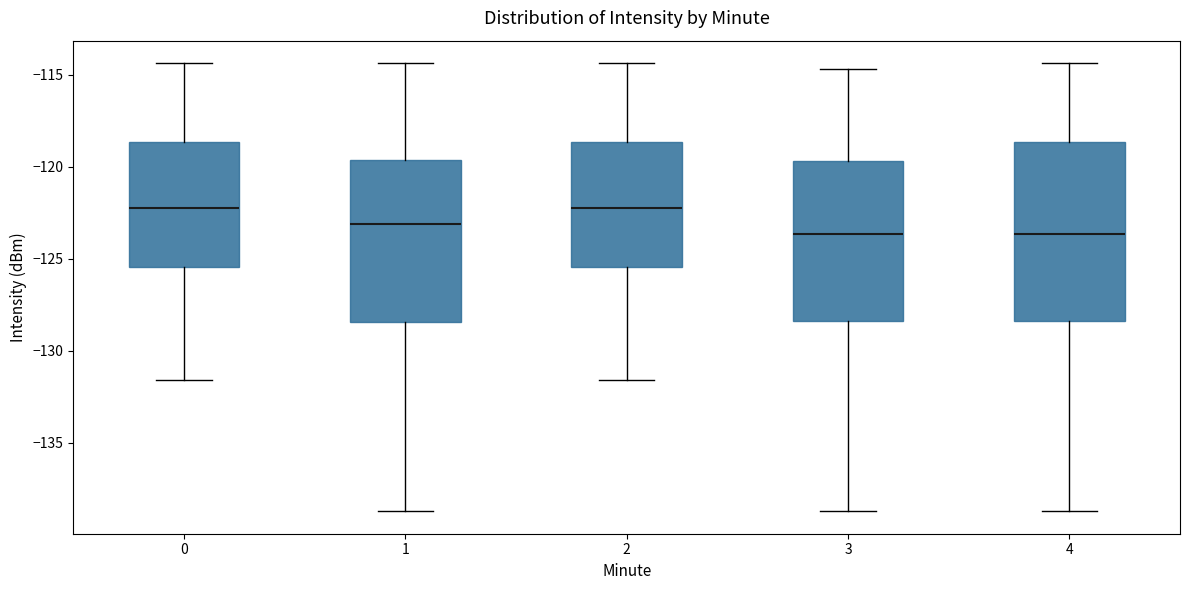

Where does the median line of the box at x = 1 sit on the y-axis? The values are not printed on the chart, so give them approximately, as read against the axis.

-123.0